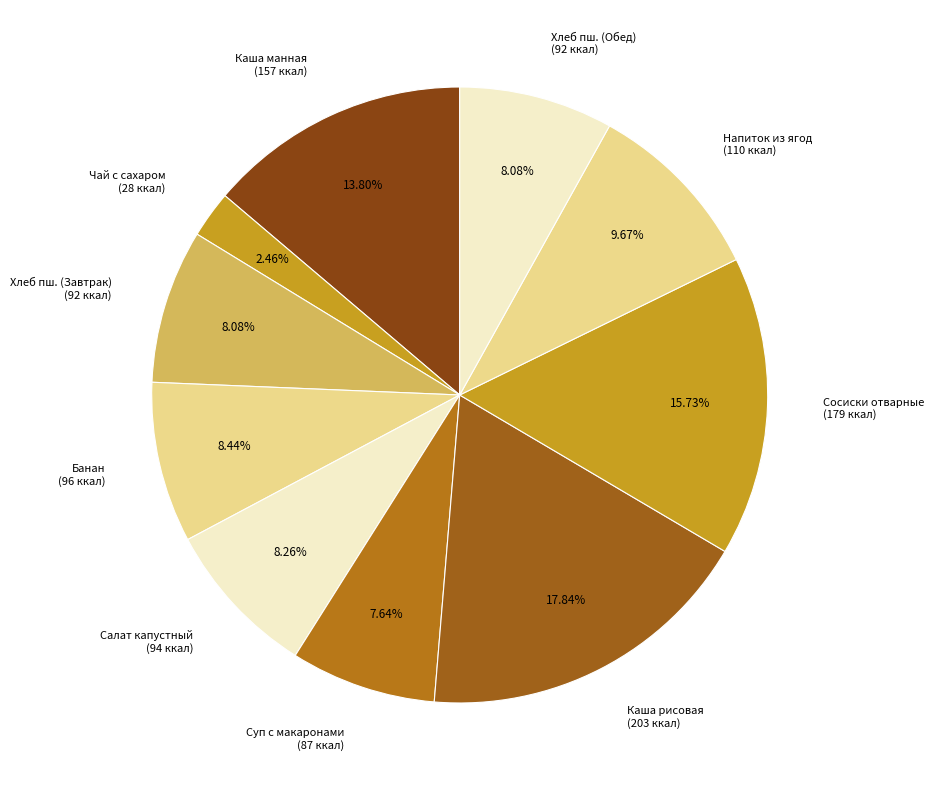

What is the ratio of the value at Суп с макаронами (87 ккал) to the value at Напиток из ягод (110 ккал)?

0.8